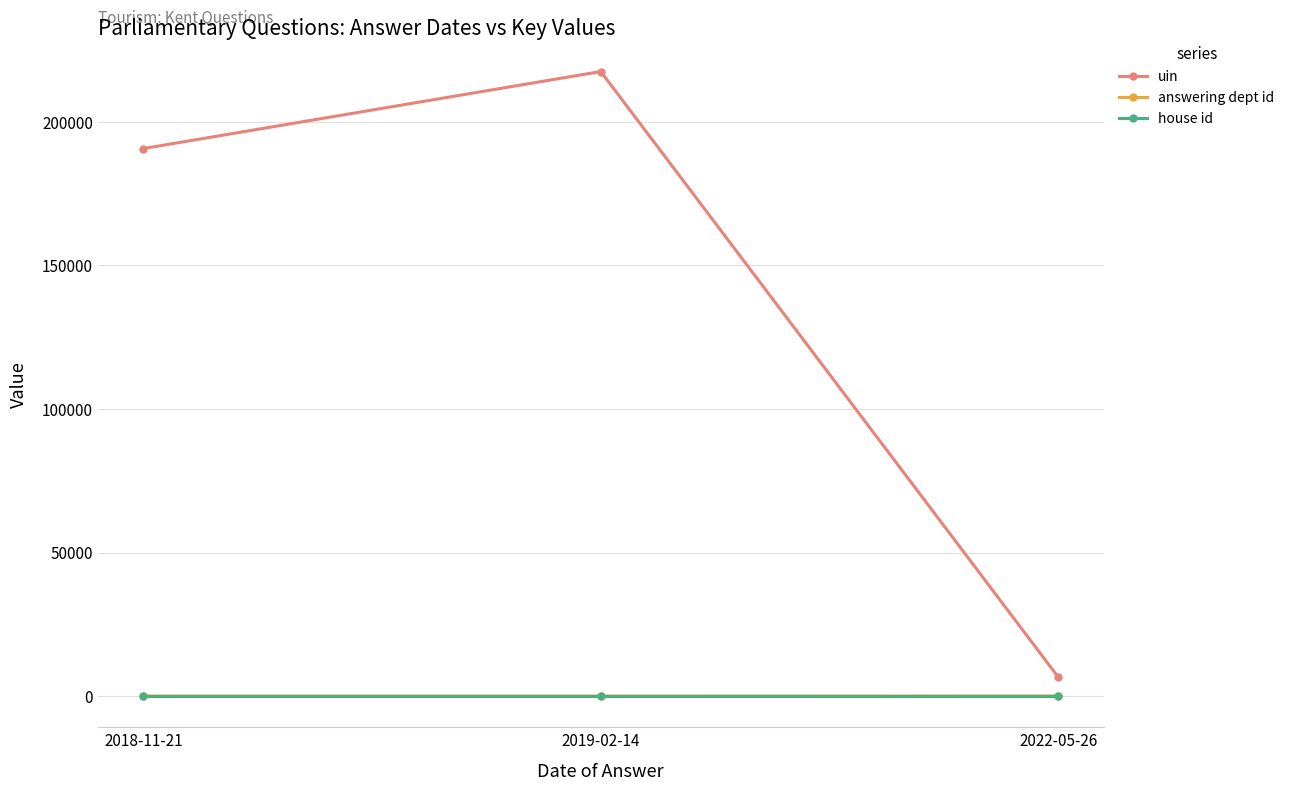

Which series has the largest range (max minus min)?

uin